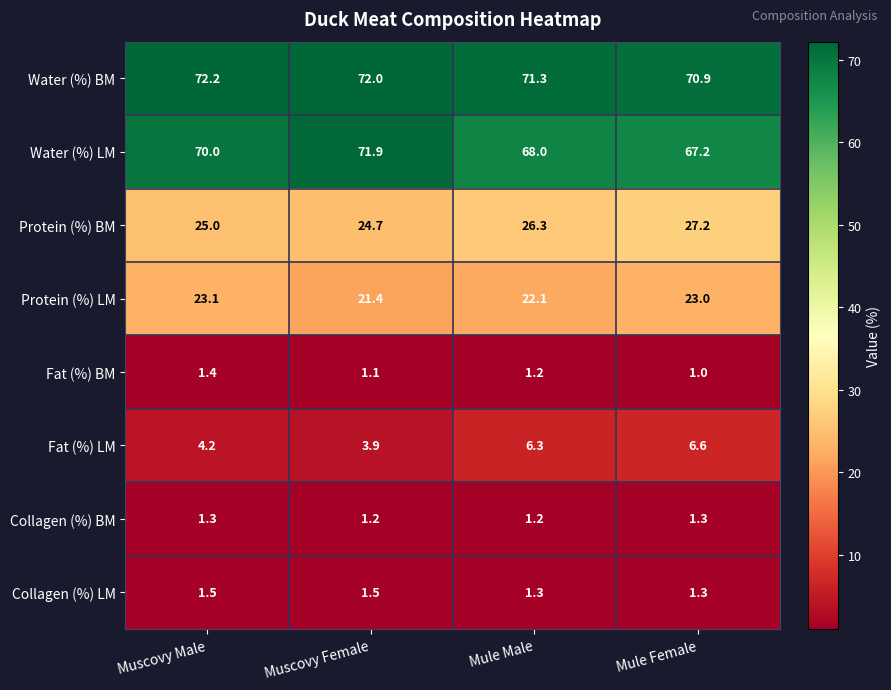

What is the average value of the Protein (%) LM series?

22.4